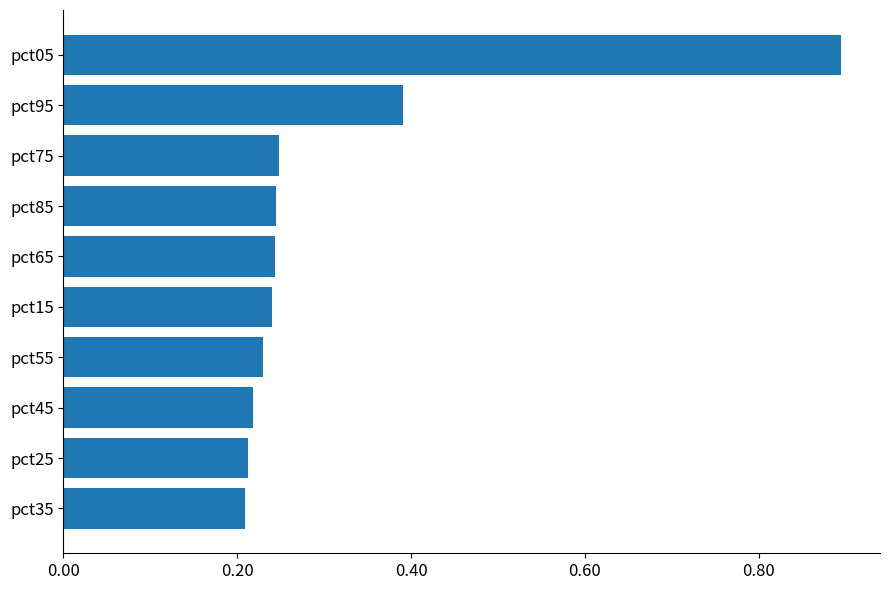

How many bars are there in total?

10